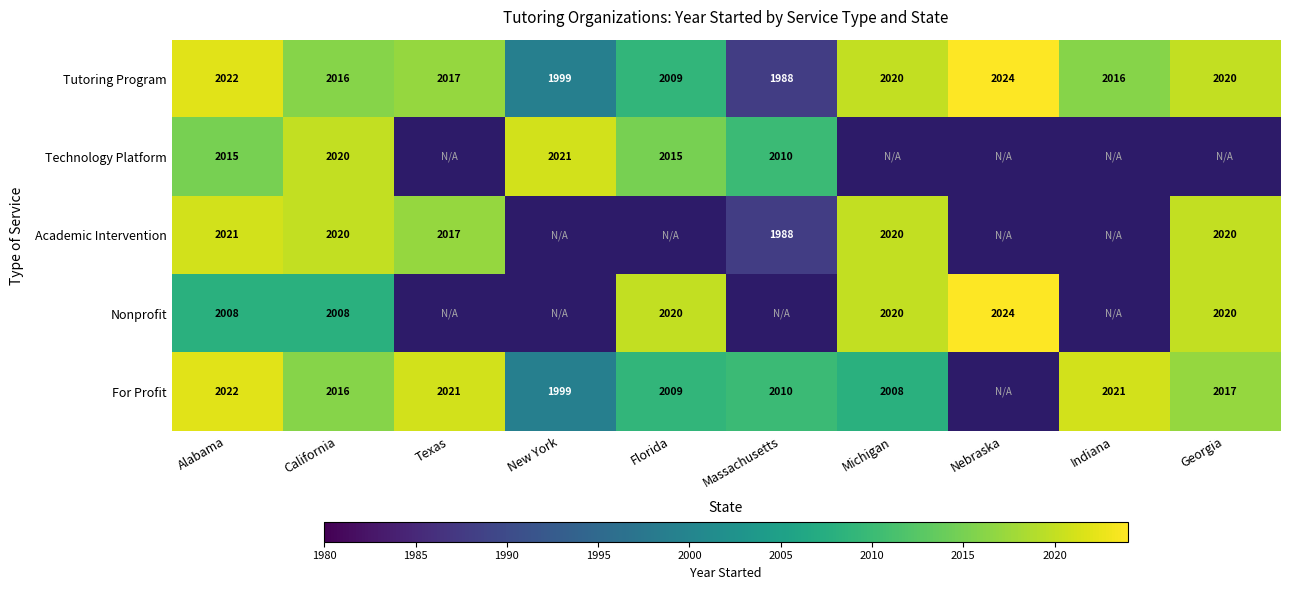

What is the sum of the For Profit values at Texas and Georgia?

4038